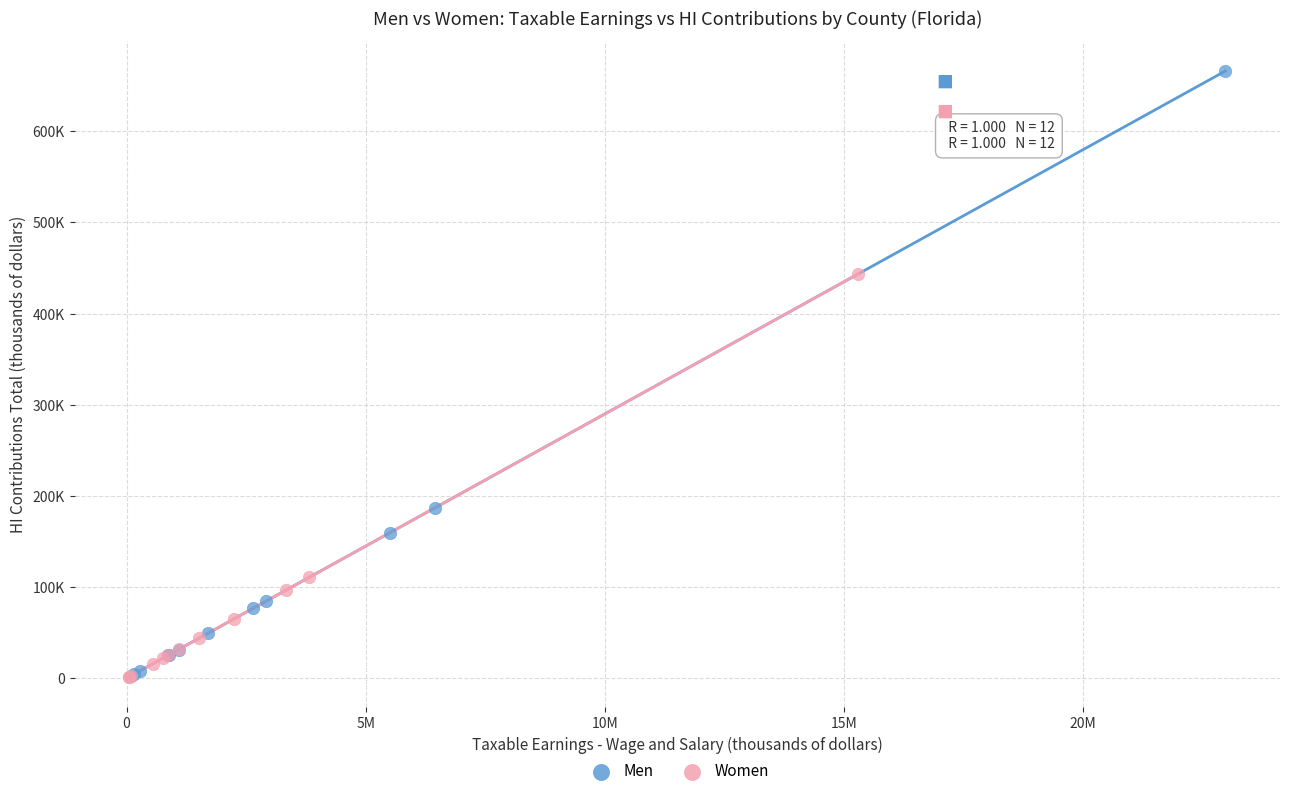

What are all the series names shown in the legend?

Men, Women